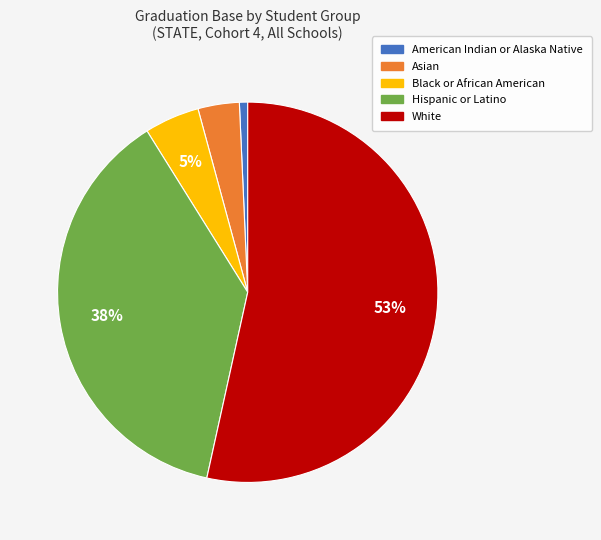

Rank the categories by value from highest to lowest.

White, Hispanic or Latino, Black or African American, Asian, American Indian or Alaska Native